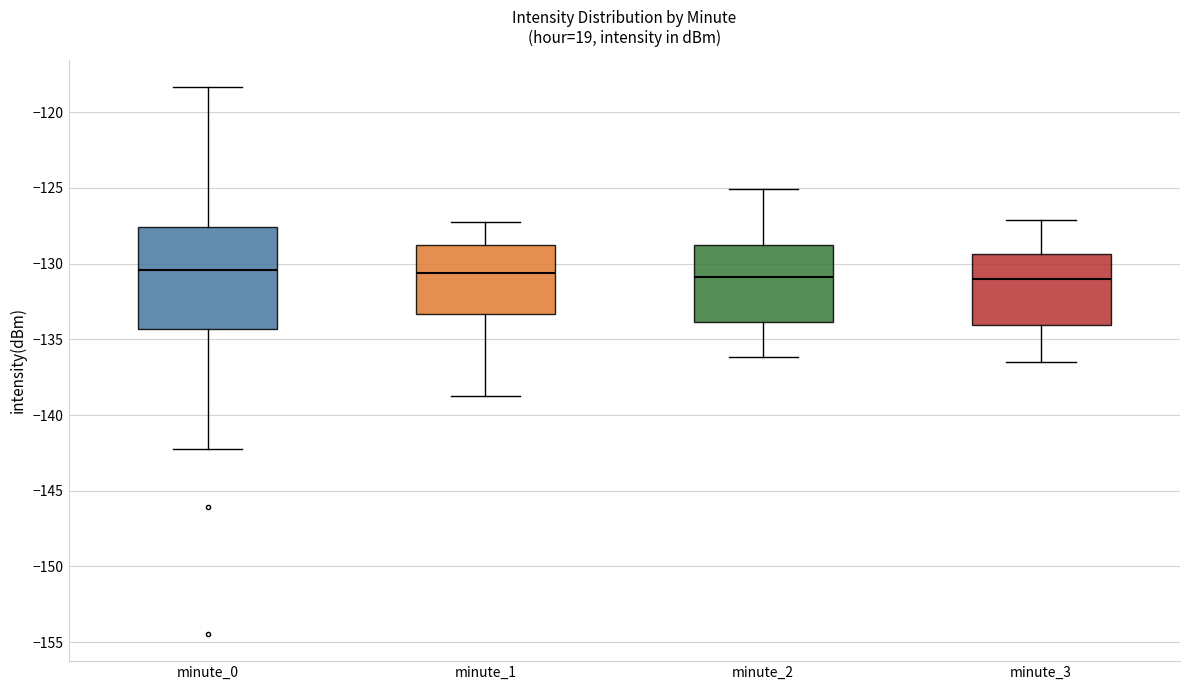

Reading left to right, transcribe this box plot: for each box, give where its median line is, the range the box spans, and where its two whiskers end, as read against the y-axis. The values are not printed on the chart, so give them approximately, as read against the axis.

minute_0: median -130.5, box -134.5 to -127.5, whiskers -142.0 to -118.5
minute_1: median -130.5, box -133.5 to -129.0, whiskers -138.5 to -127.0
minute_2: median -131.0, box -134.0 to -129.0, whiskers -136.0 to -125.0
minute_3: median -131.0, box -134.0 to -129.5, whiskers -136.5 to -127.0